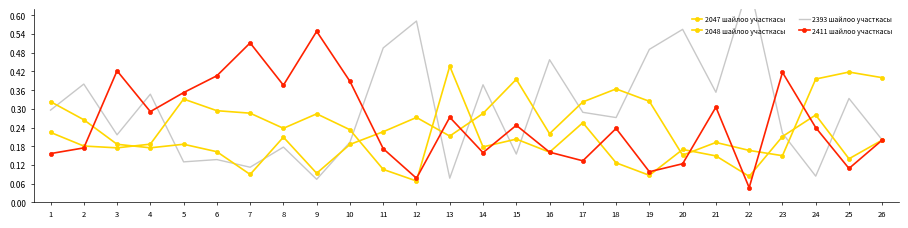

True or false: 2411 шайлоо участкасы and 2393 шайлоо участкасы intersect in this chart.

True